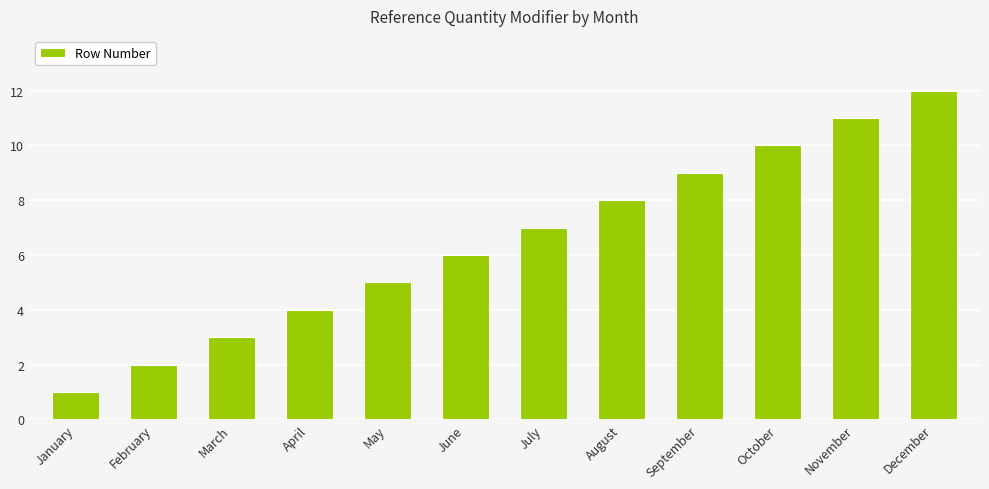

The chart shows a value of 7 at April. True or false?

False